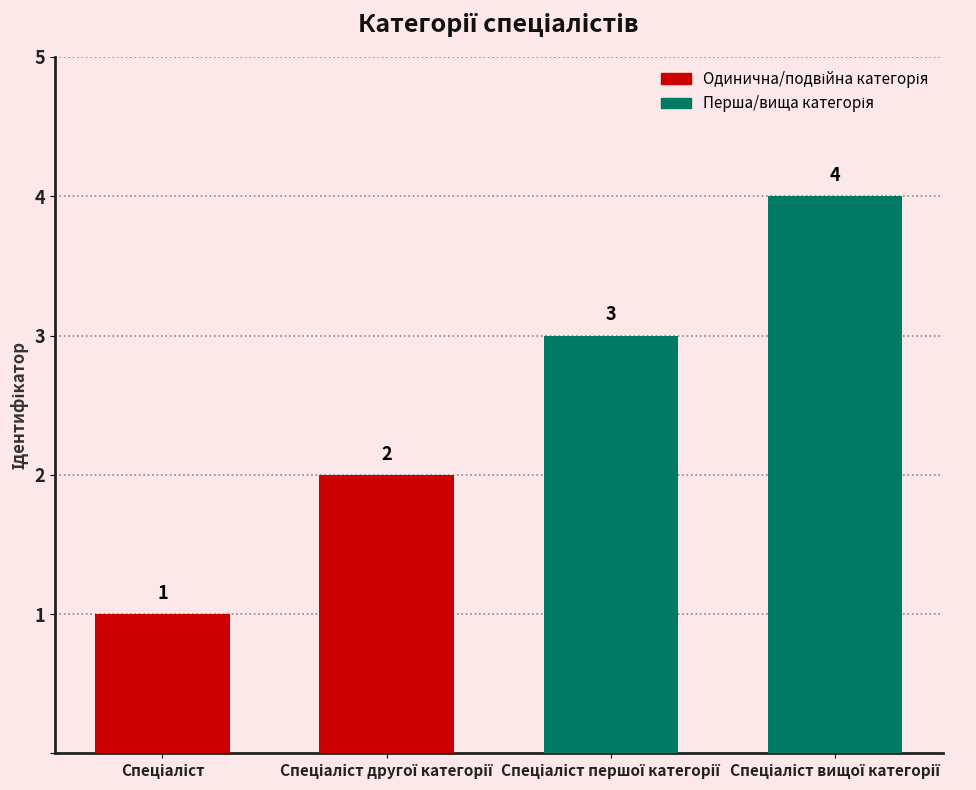

What is the value of the 2nd bar from the left?

2